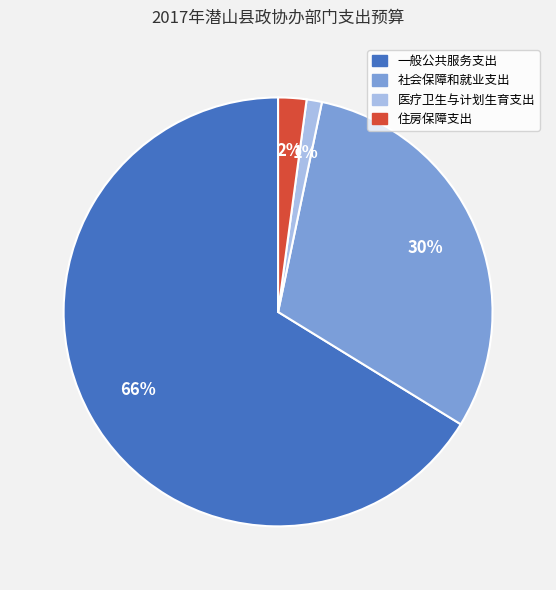

To the nearest percent, what portion does 住房保障支出 represent?

2%